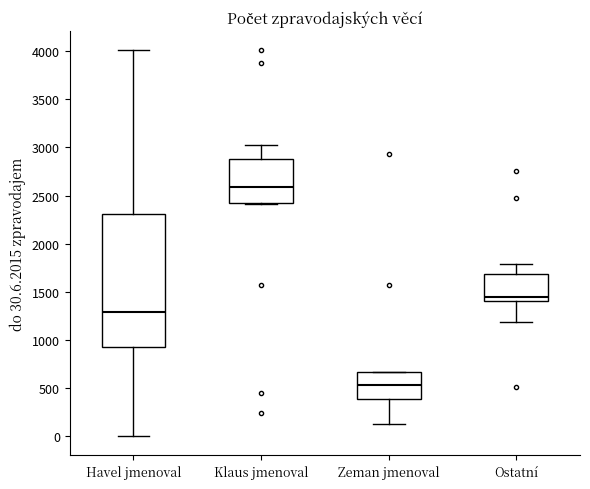

Comparing the boxes themselves (not the whiskers), which one is the tallest?

Havel jmenoval